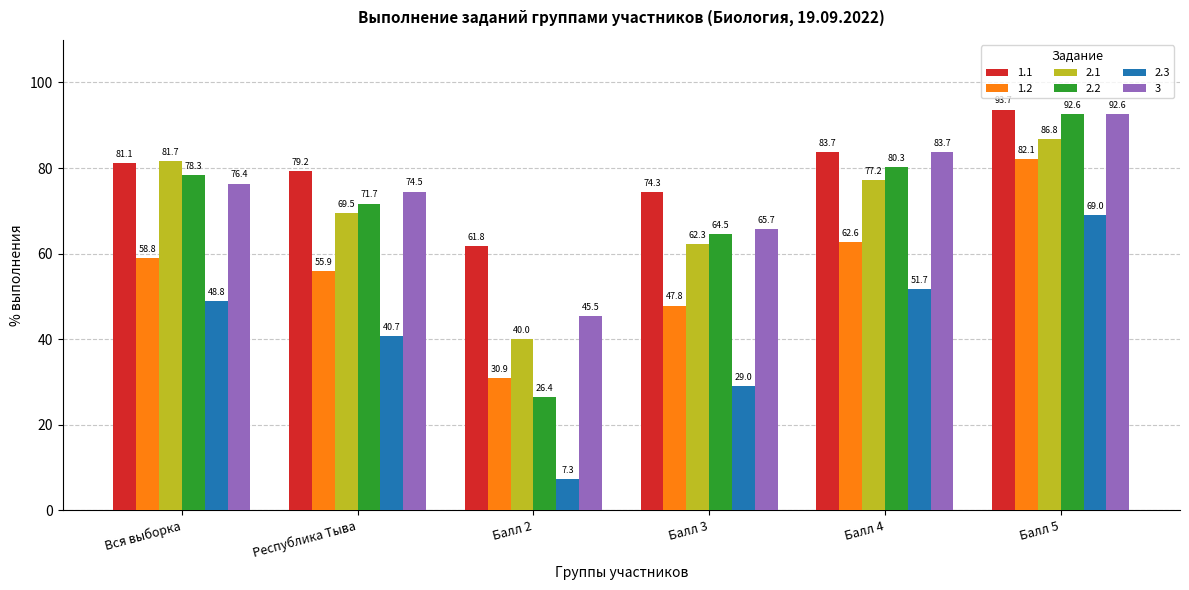

Which series has the largest total across all categories?

1.1